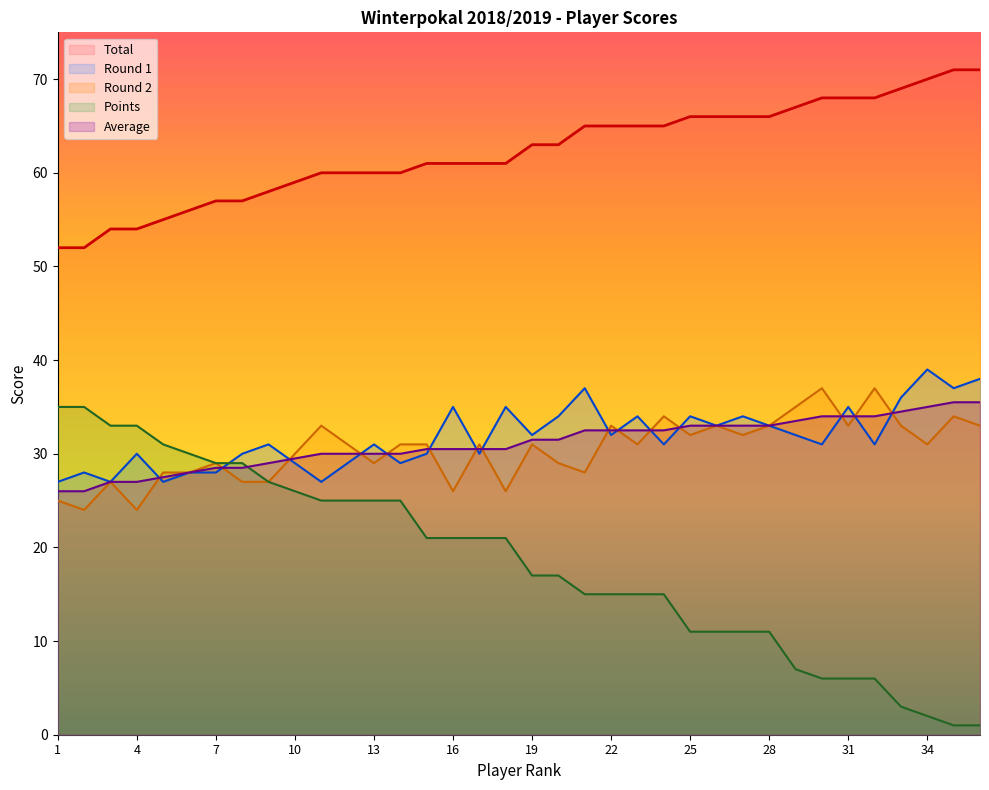

Rank the series by their maximum value, from lowest to highest.

Points, Average, Round 2, Round 1, Total